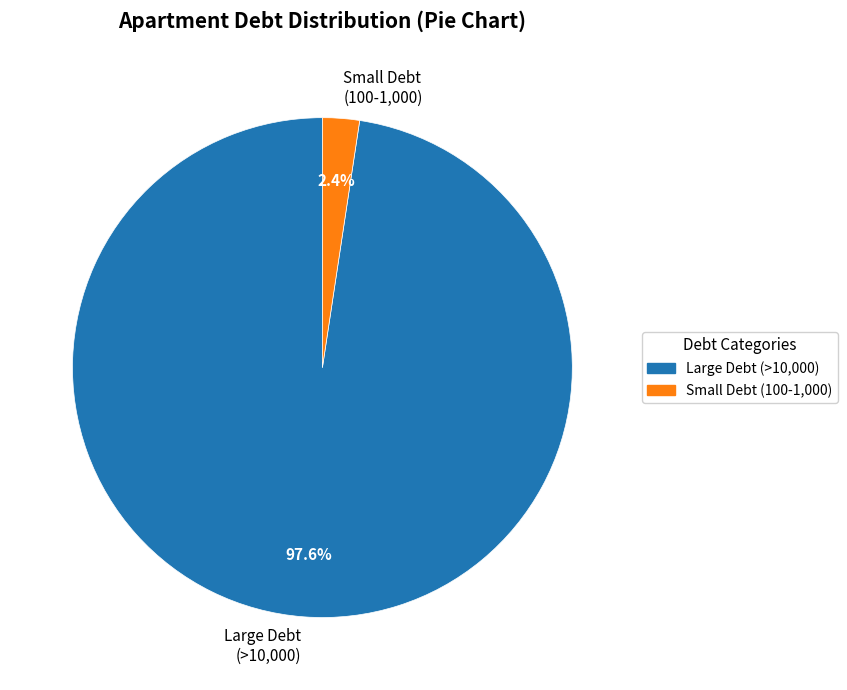

Which slice represents more than half of the pie?

Large Debt (>10,000)